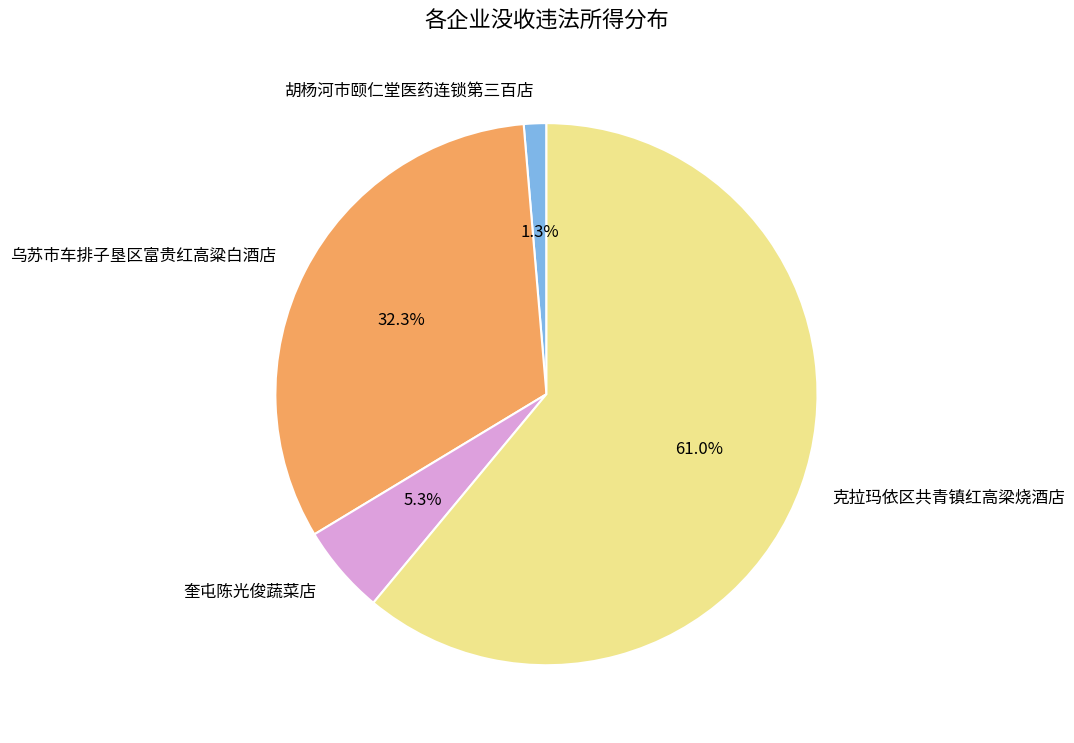

Combined, do 奎屯陈光俊蔬菜店 and 胡杨河市颐仁堂医药连锁第三百店 account for over 50%?

No